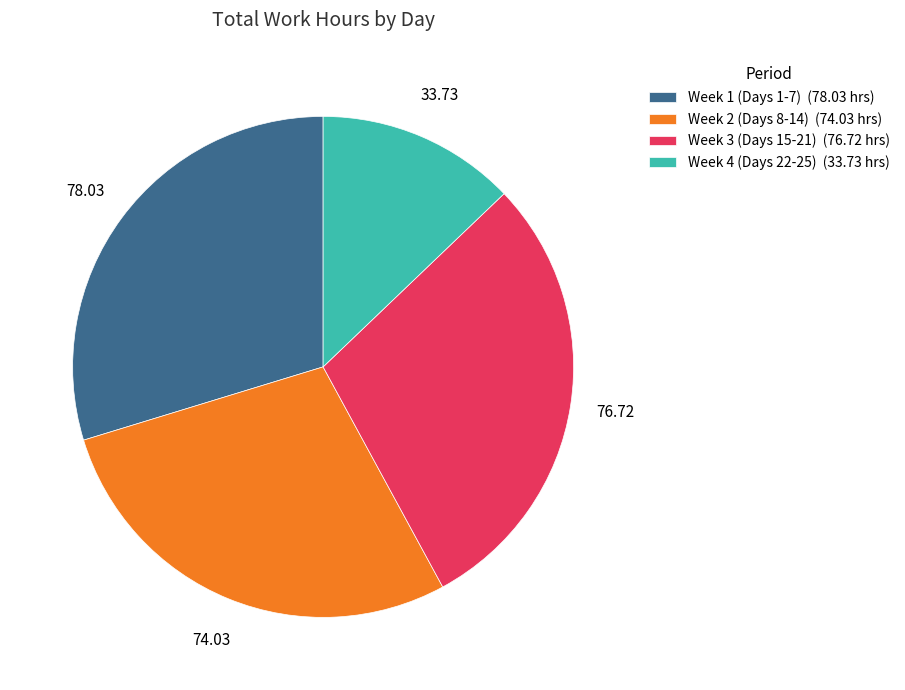

How many segments does this pie chart have?

4